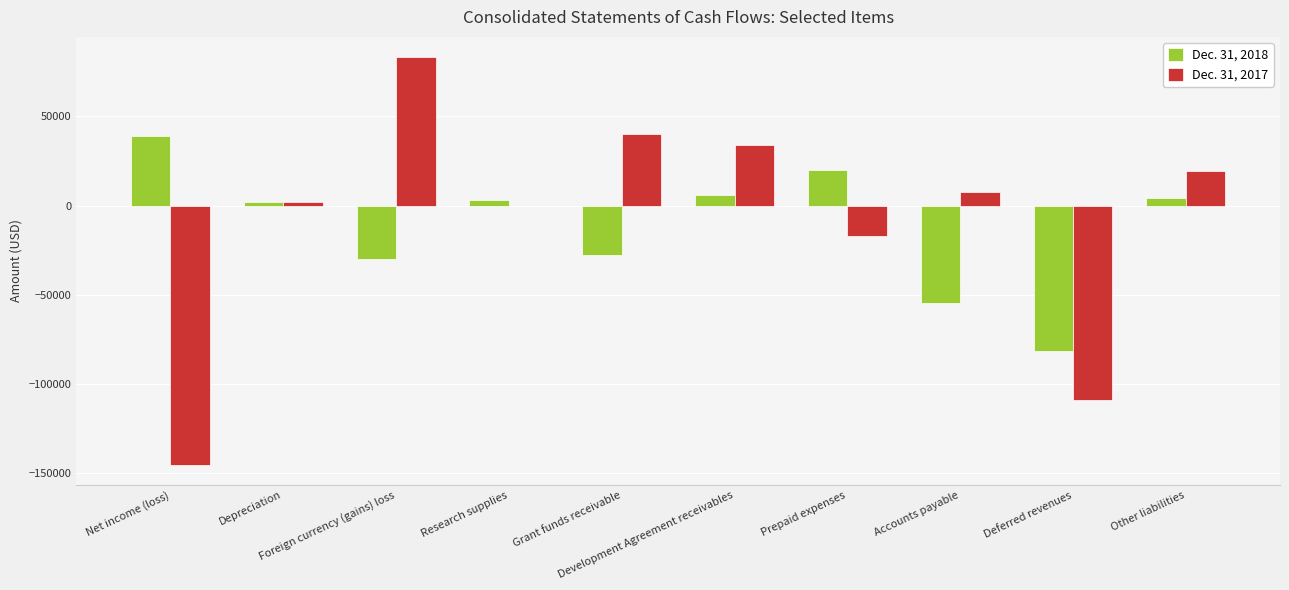

Which series changed the most between Net income (loss) and Prepaid expenses?

Dec. 31, 2017